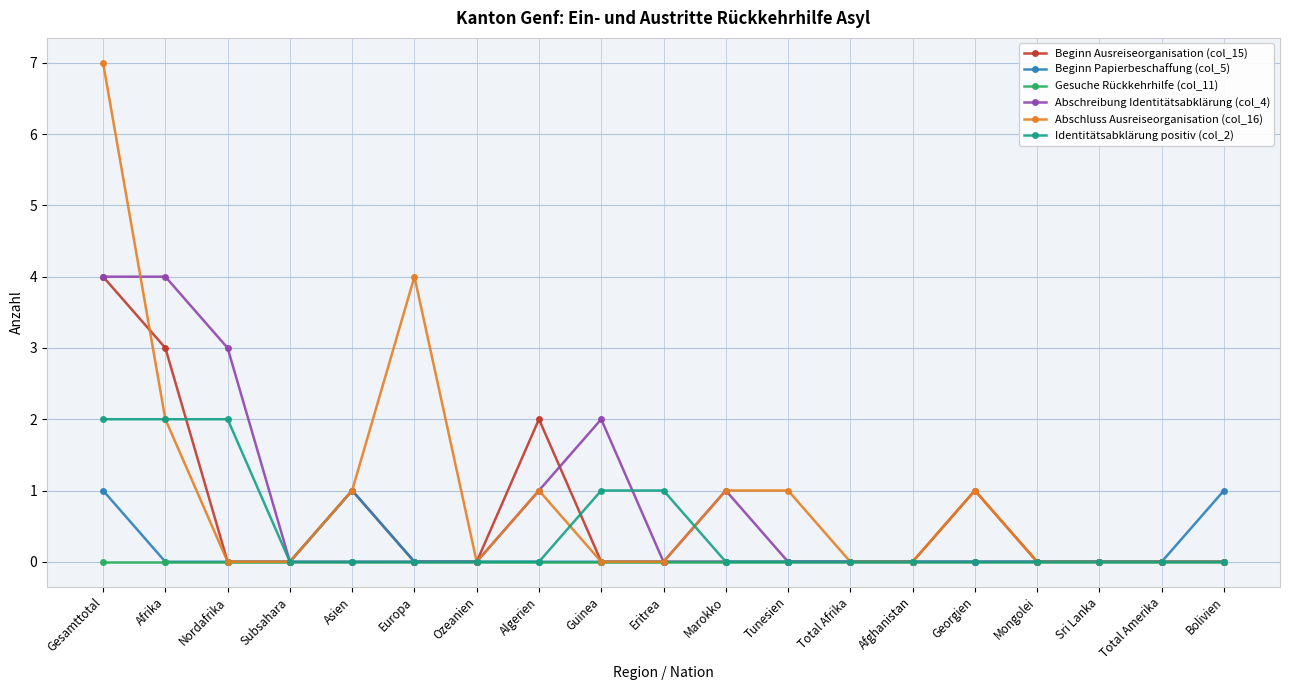

What is the difference between the maximum and minimum values in the Beginn Papierbeschaffung (col_5) series?

1